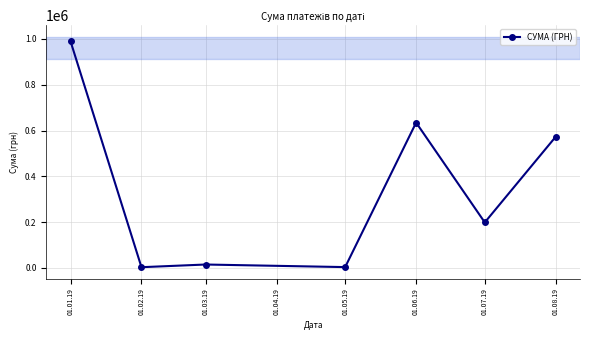

Between 01.01.19 and 01.06.19, which is larger?

01.01.19